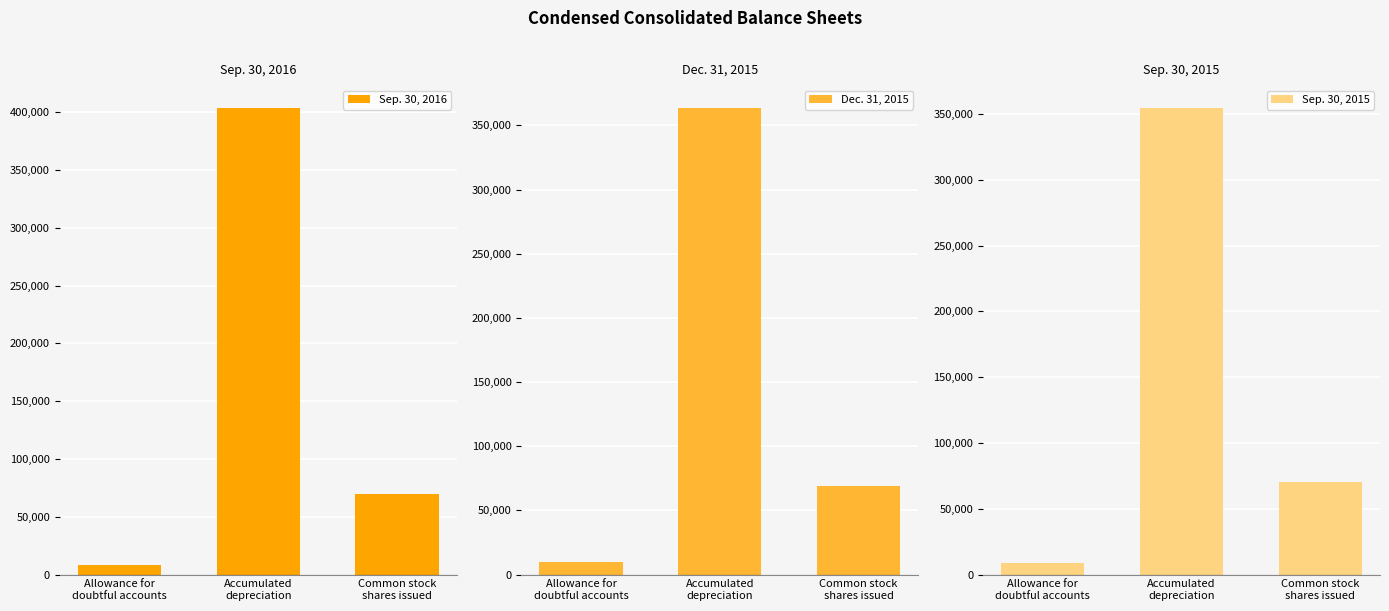

At which label is Sep. 30, 2015 closest to 181658?

Common stock
shares issued